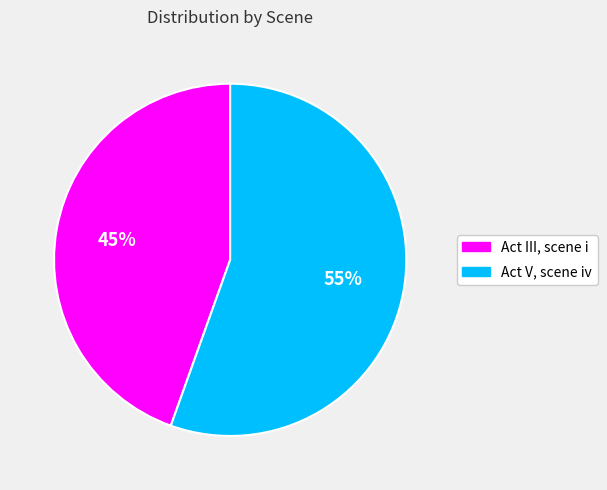

Do Act III, scene i and Act V, scene iv together represent more than half of the pie?

Yes